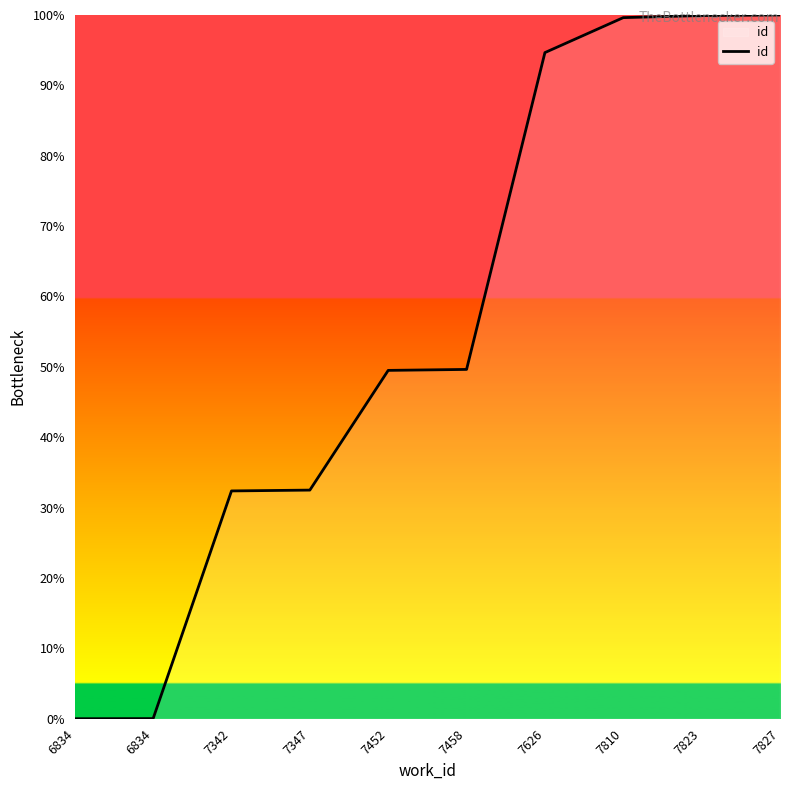

What is the value of the 6th point from the left?

49.6